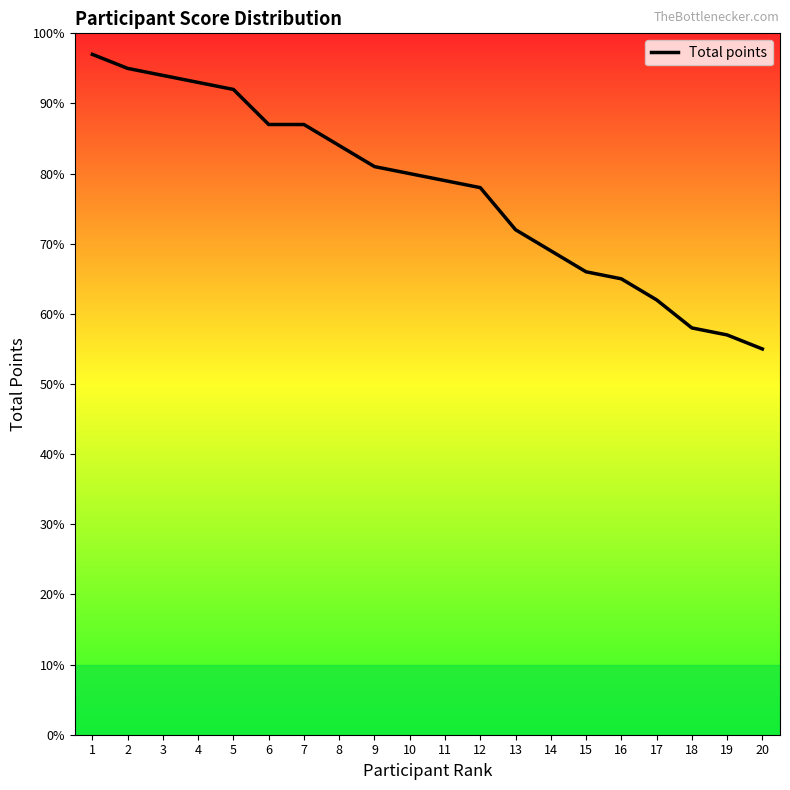

The value at 10 is 80. True or false?

True